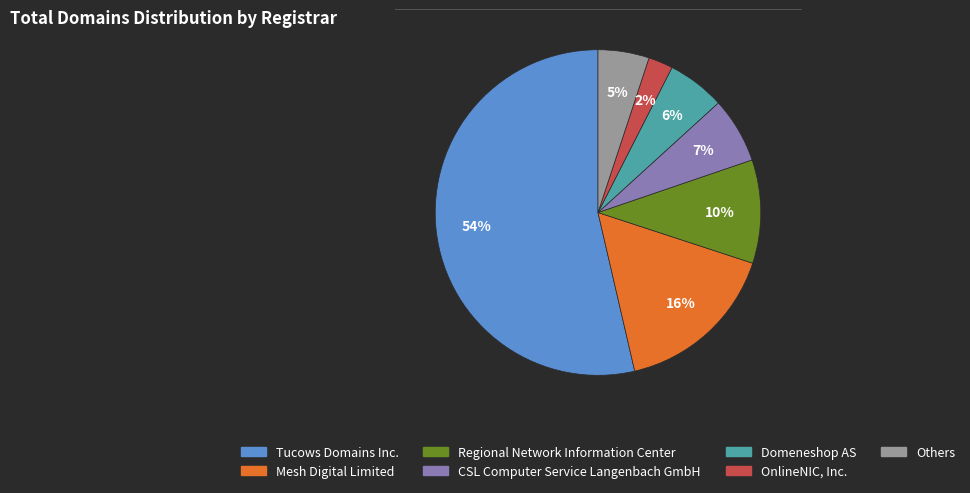

Is there any slice that represents more than half of the pie?

Yes